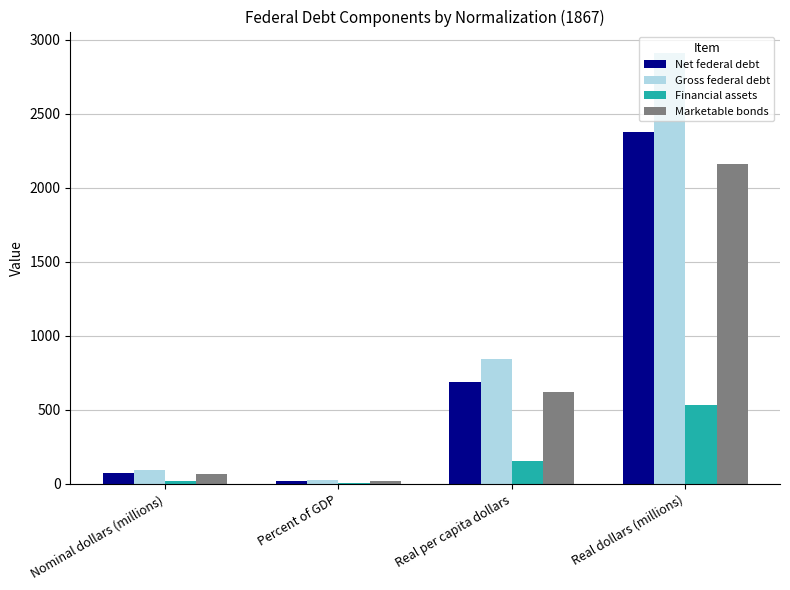

Between Percent of GDP and Real dollars (millions), which series saw the biggest shift?

Gross federal debt